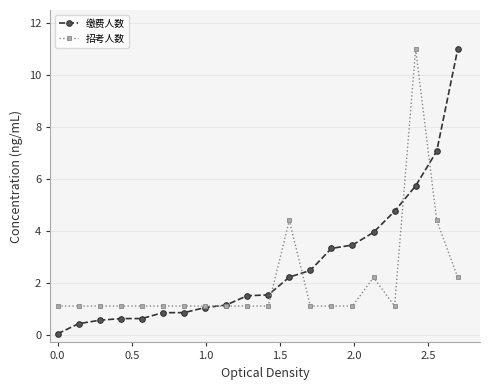

Which series has the largest range (max minus min)?

缴费人数